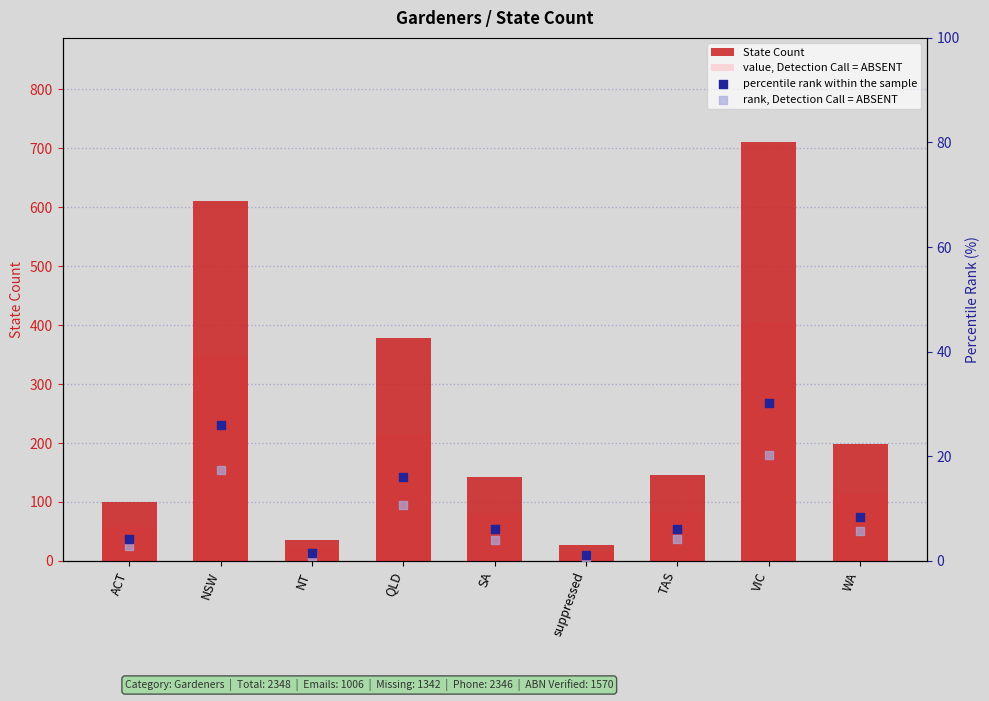

What are all the series names shown in the legend?

State Count, value, Detection Call = ABSENT, percentile rank within the sample, rank, Detection Call = ABSENT